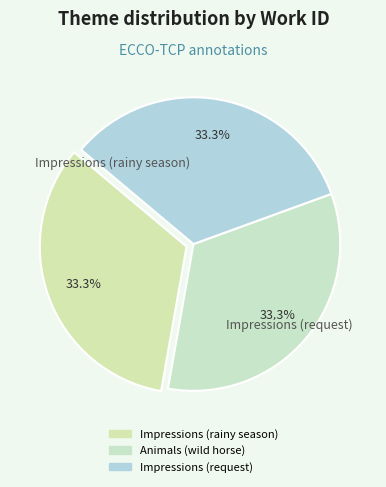

The Animals (wild horse) slice represents 41% of the pie. True or false?

False